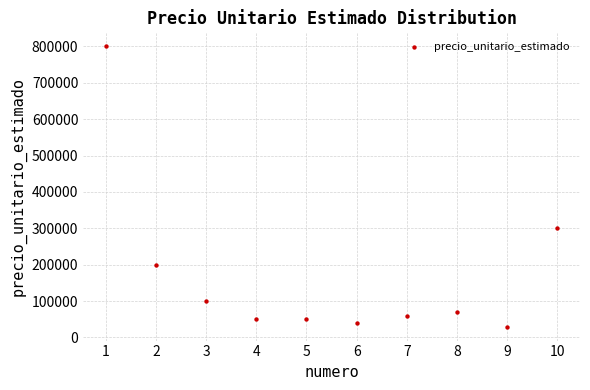

What Y value in the scatter plot is closest to 415000?

300000